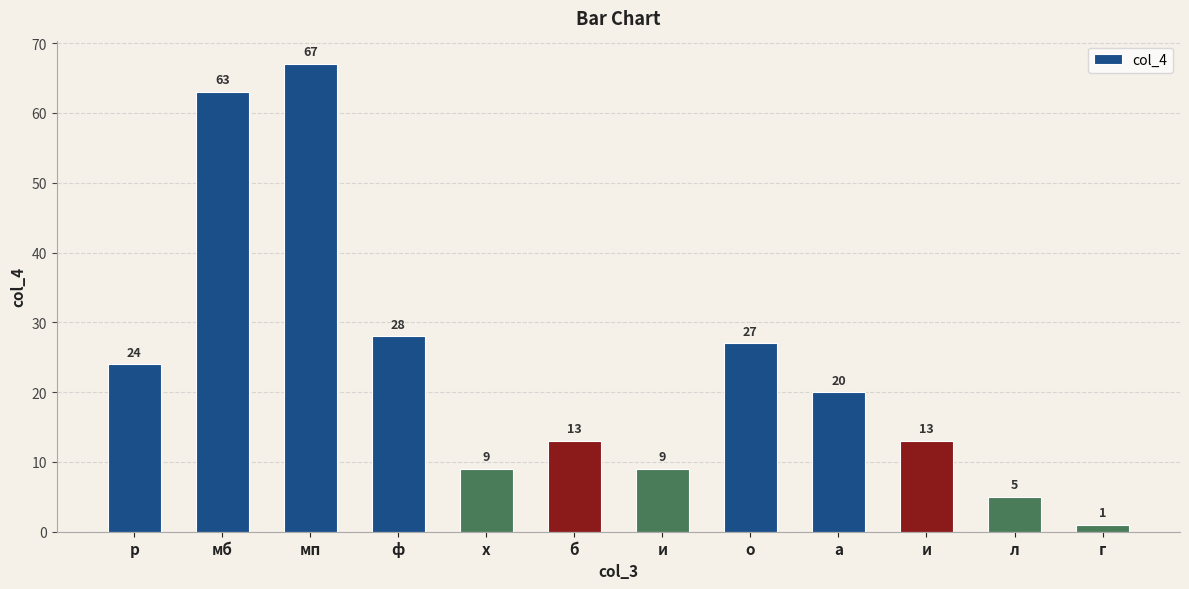

What is the label of the 3rd bar from the left?

мп